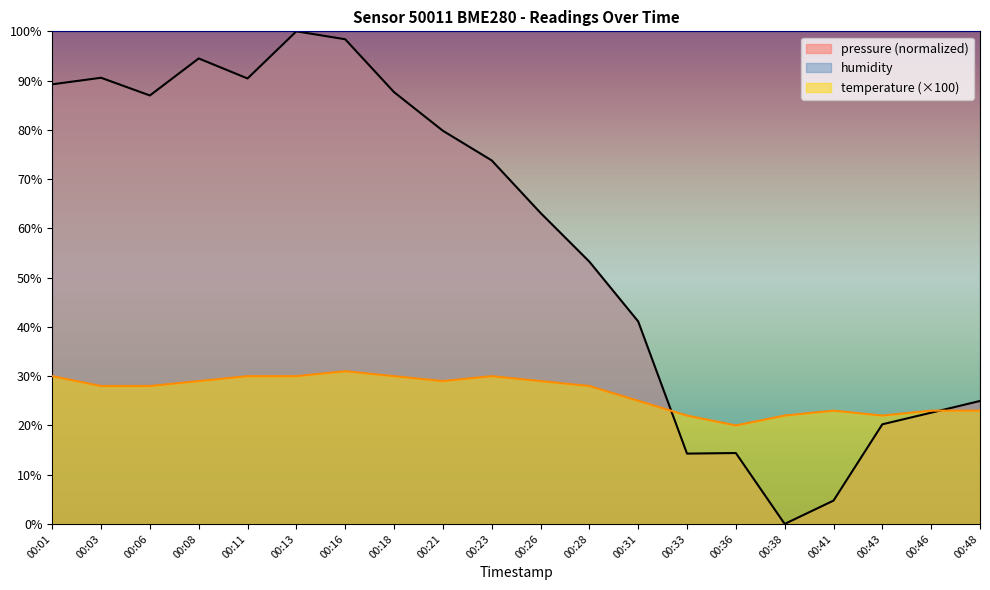

Which category has the highest value in the temperature series?

00:16